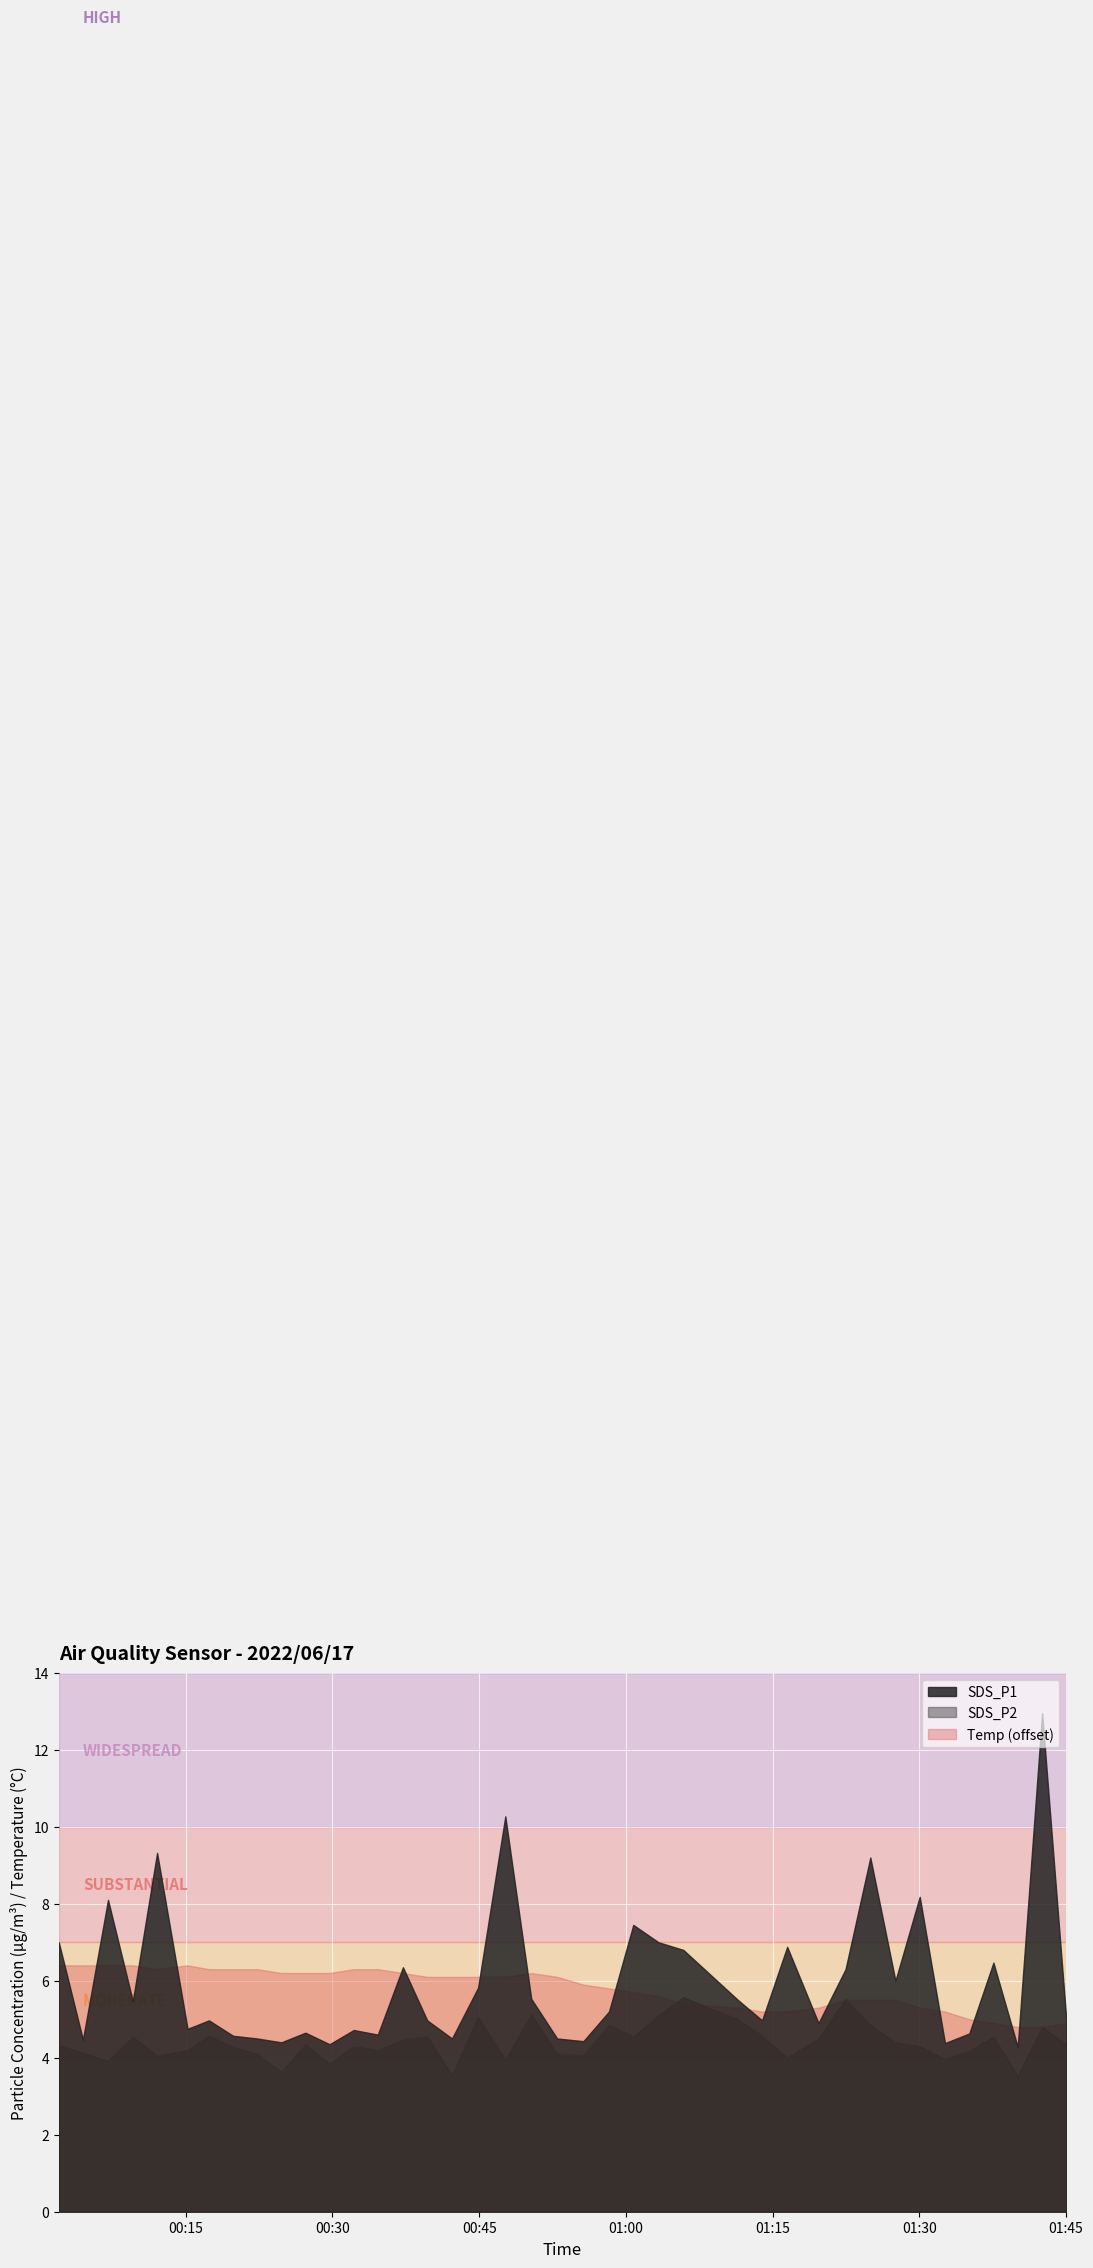

Does the chart display data point markers on the line(s)?

No